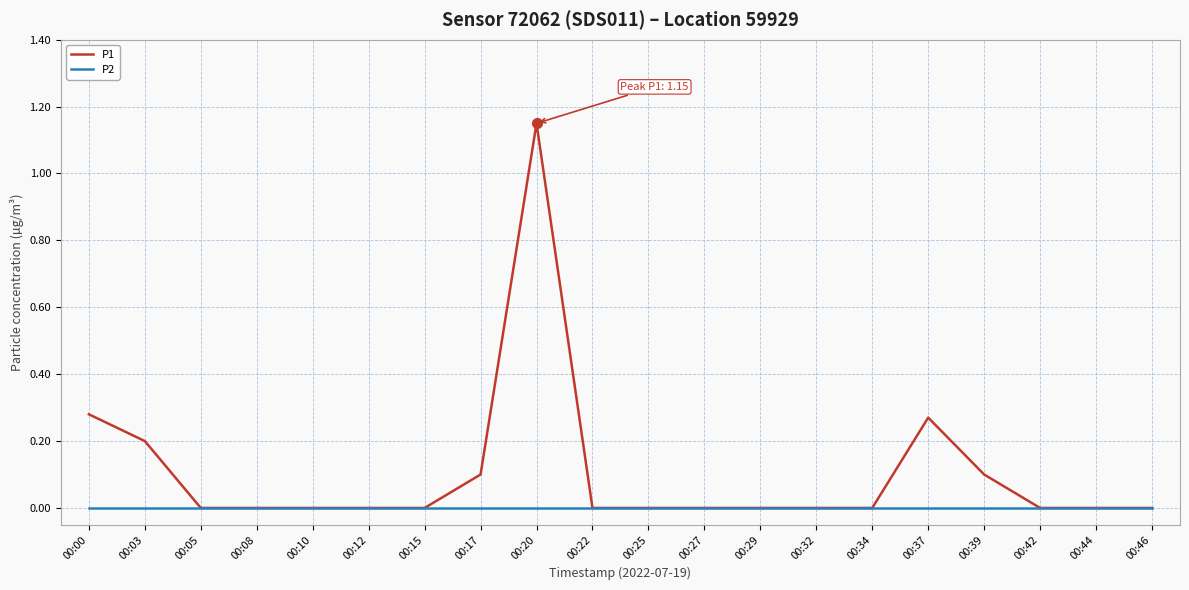

Which label corresponds to the largest value in the chart?

00:20